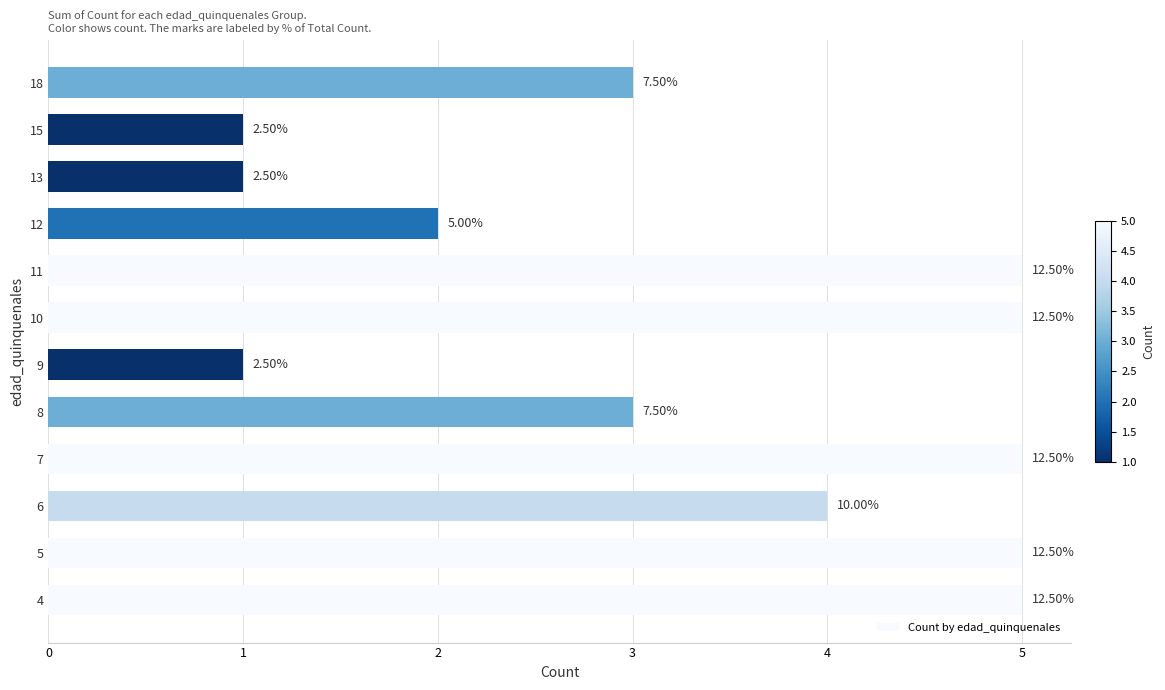

How many bars are there in total?

12